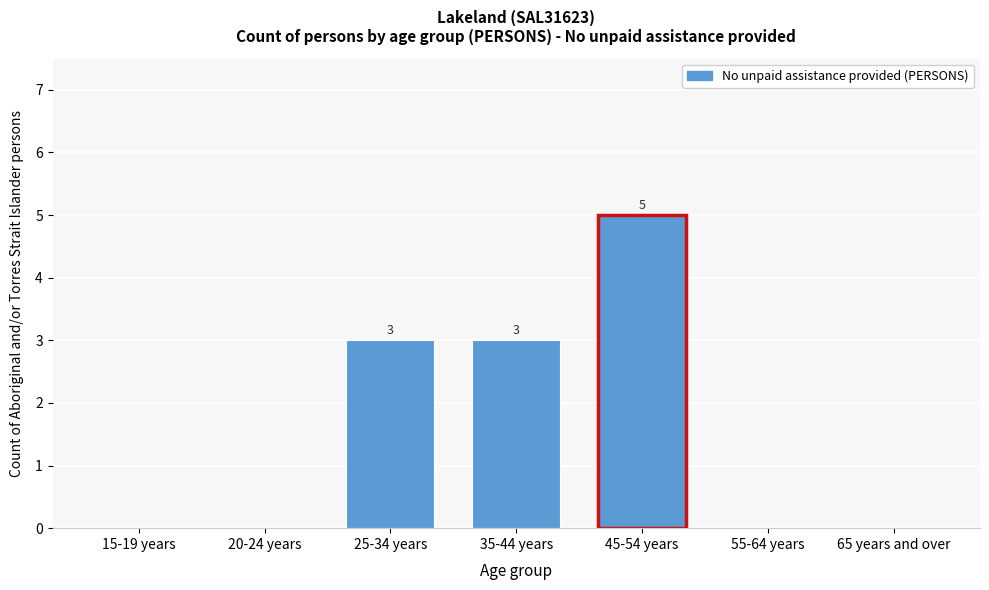

Reading left to right, extract all data points from this chart.

15-19 years=0	20-24 years=0	25-34 years=3	35-44 years=3	45-54 years=5	55-64 years=0	65 years and over=0